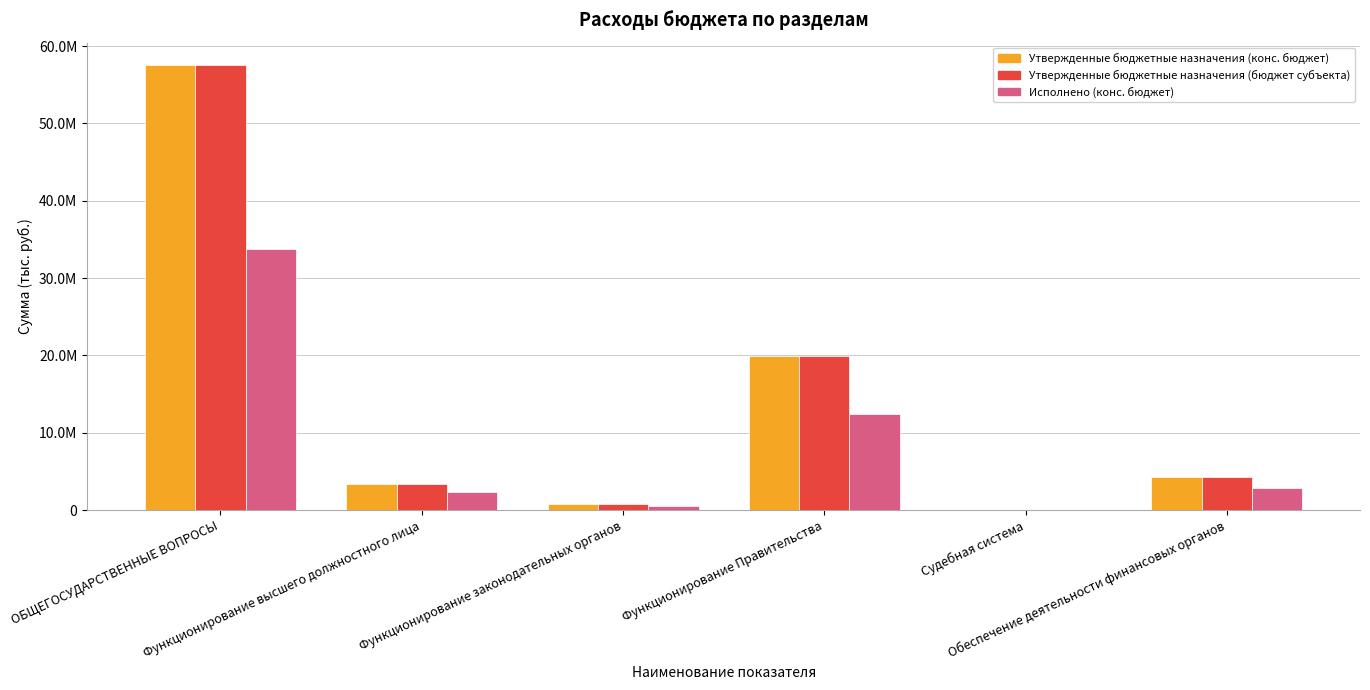

What are all the series names shown in the legend?

Утвержденные бюджетные назначения (конс. бюджет), Утвержденные бюджетные назначения (бюджет субъекта), Исполнено (конс. бюджет)